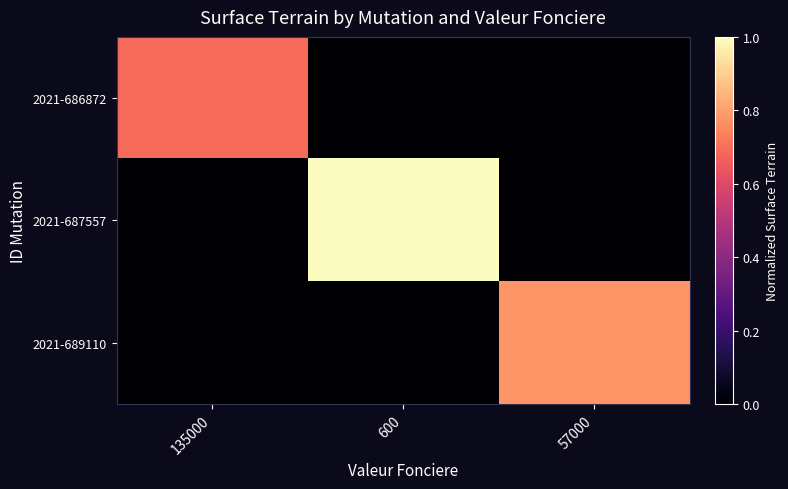

Reading right to left, transcribe all the data shown in this chart.

2021-686872: 57000=0.0	600=0.0	135000=0.7
2021-687557: 57000=0.0	600=1.0	135000=0.0
2021-689110: 57000=0.8	600=0.0	135000=0.0